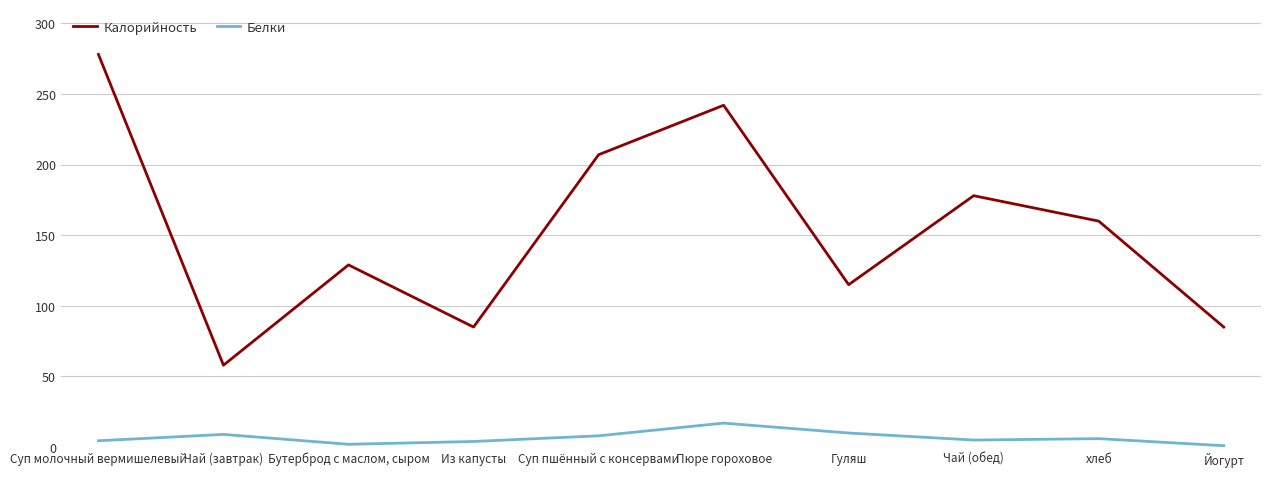

List the labels in order of Белки value, largest first.

Пюре гороховое, Гуляш, Чай (завтрак), Суп пшённый с консервами, хлеб, Чай (обед), Суп молочный вермишелевый, Из капусты, Бутерброд с маслом, сыром, Йогурт